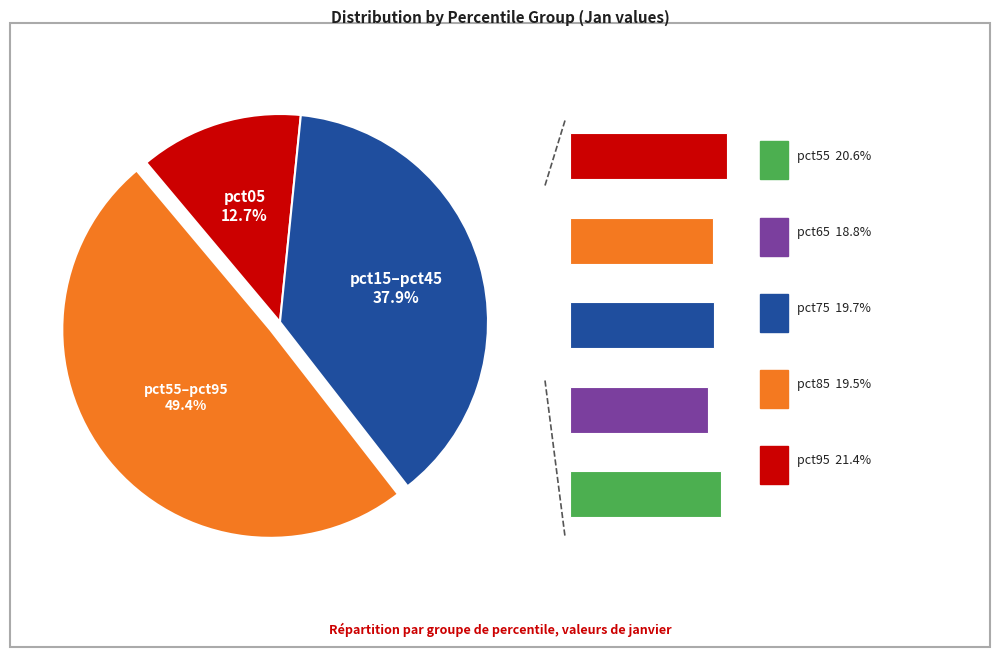

Rank the categories by value from highest to lowest.

pct05, pct95, pct55, pct75, pct85, pct25, pct45, pct15, pct35, pct65